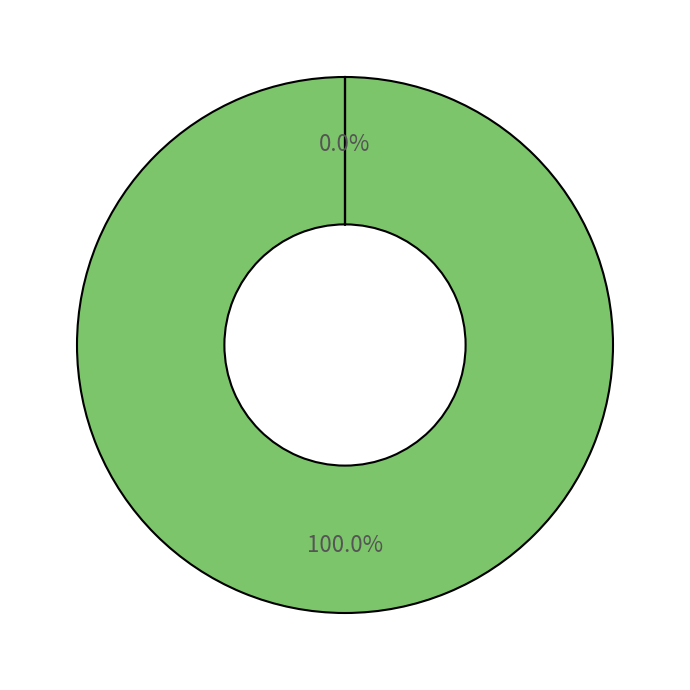

To the nearest percent, what portion does SA Journal of Industrial Psychology represent?

100%